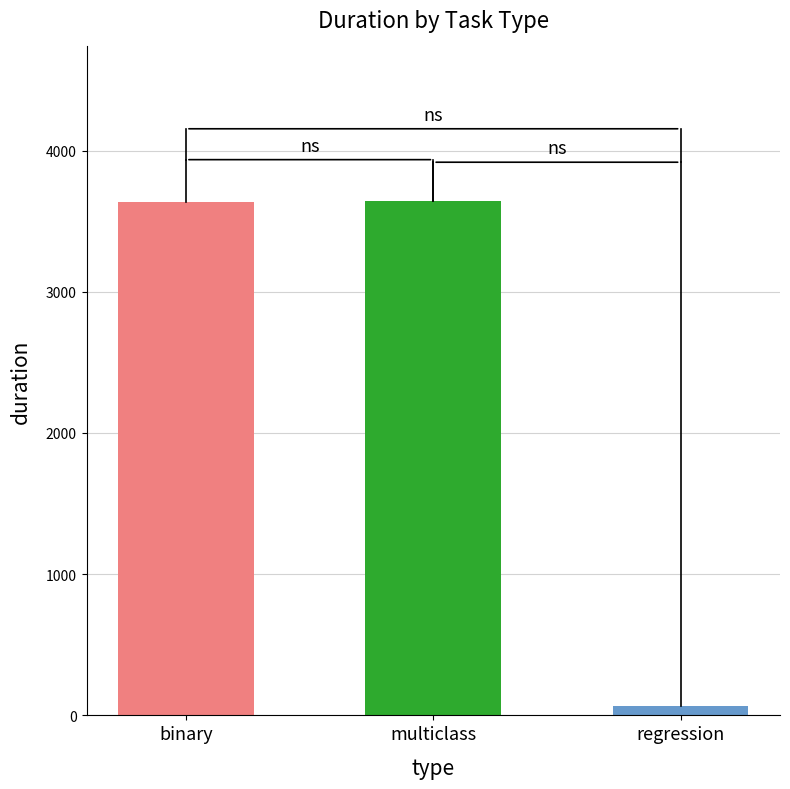

What is the maximum value shown in the chart?

3675.6